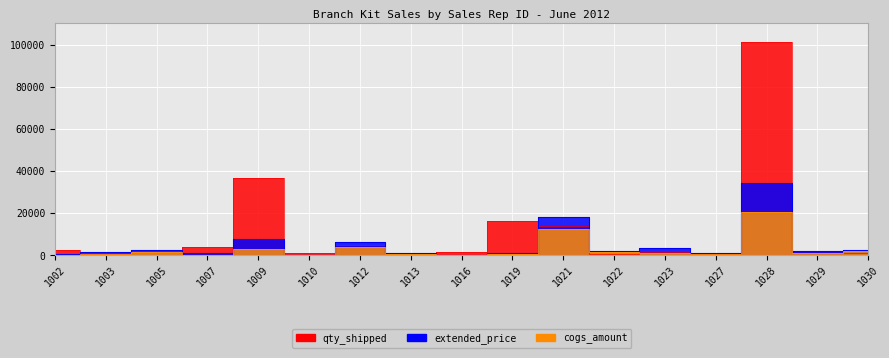

Between which two adjacent categories do qty_shipped and cogs_amount first intersect?

1003 and 1005